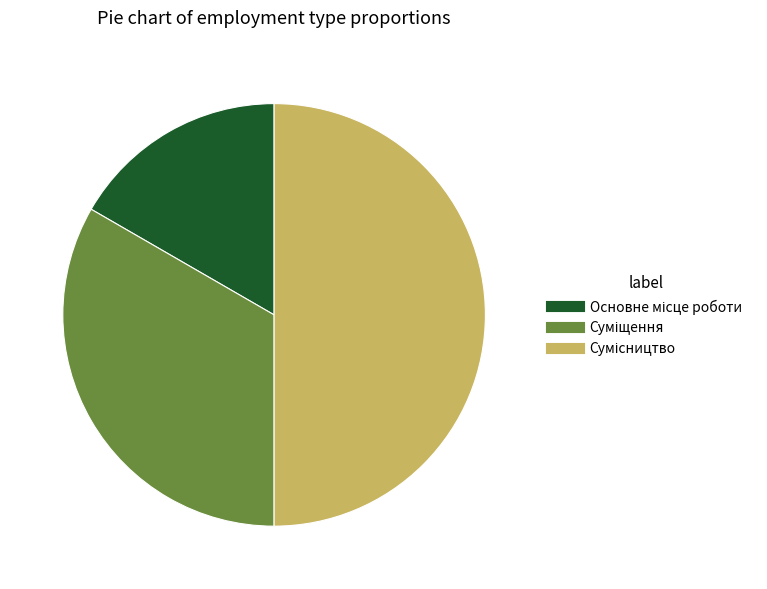

How many slices are in this pie chart?

3